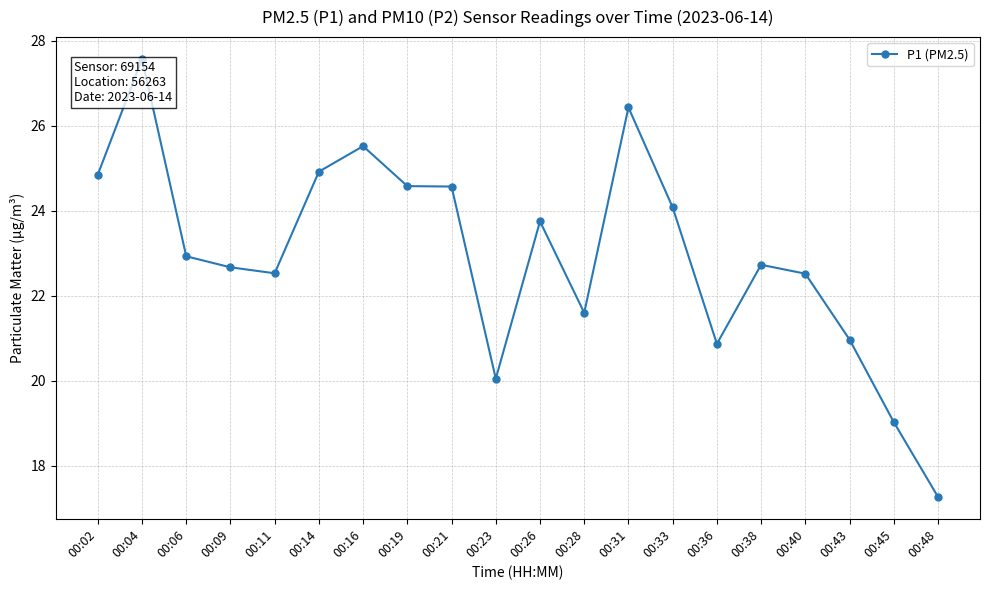

True or false: the data shows 24.9 at 00:14.

True